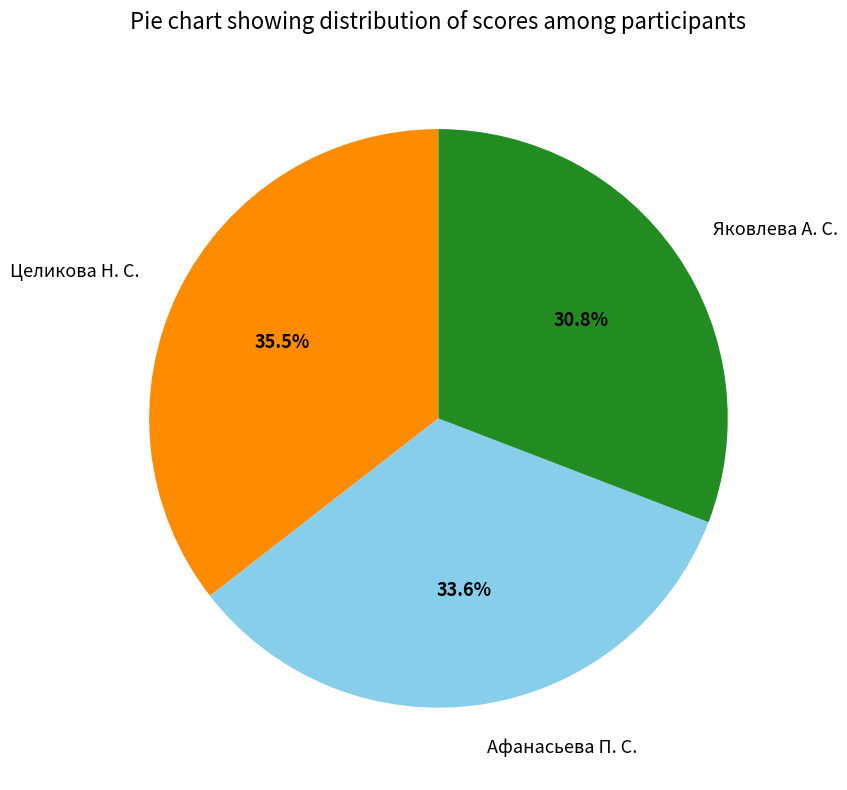

Between Афанасьева П. С. and Яковлева А. С., which is larger?

Афанасьева П. С.